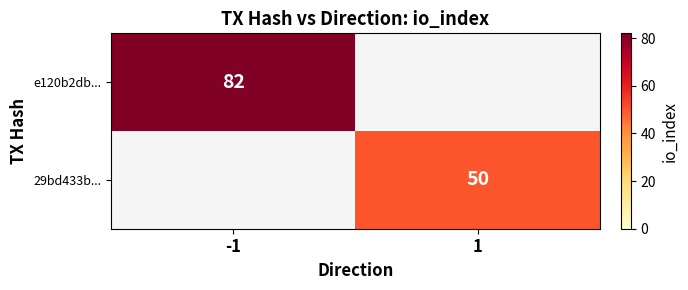

What is the maximum value shown in the chart?

82